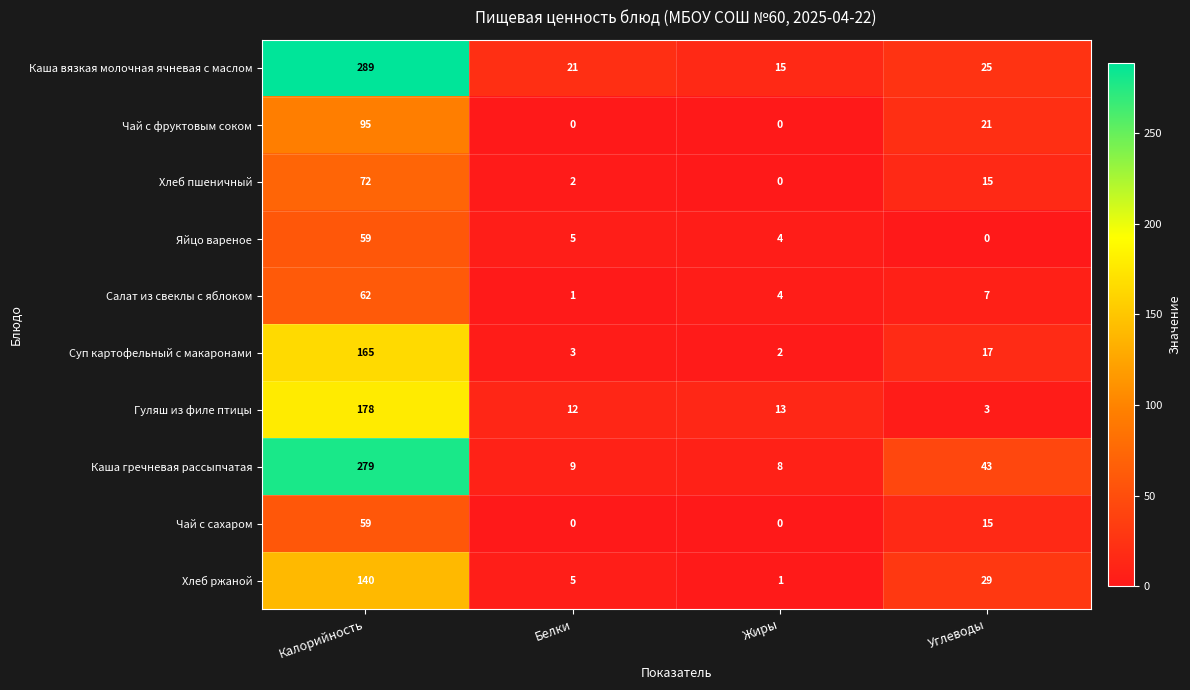

How many data points does each series have?

4